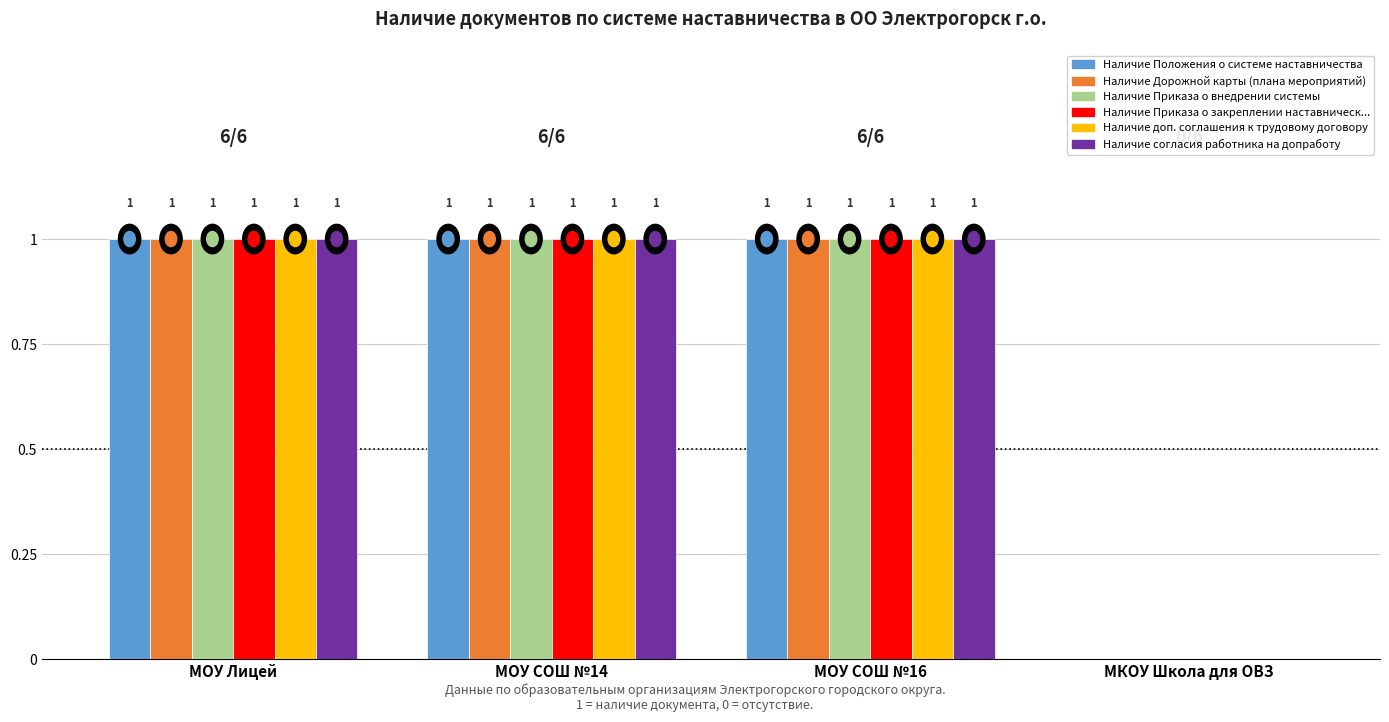

What is the total value across all series at МОУ СОШ №14?

6